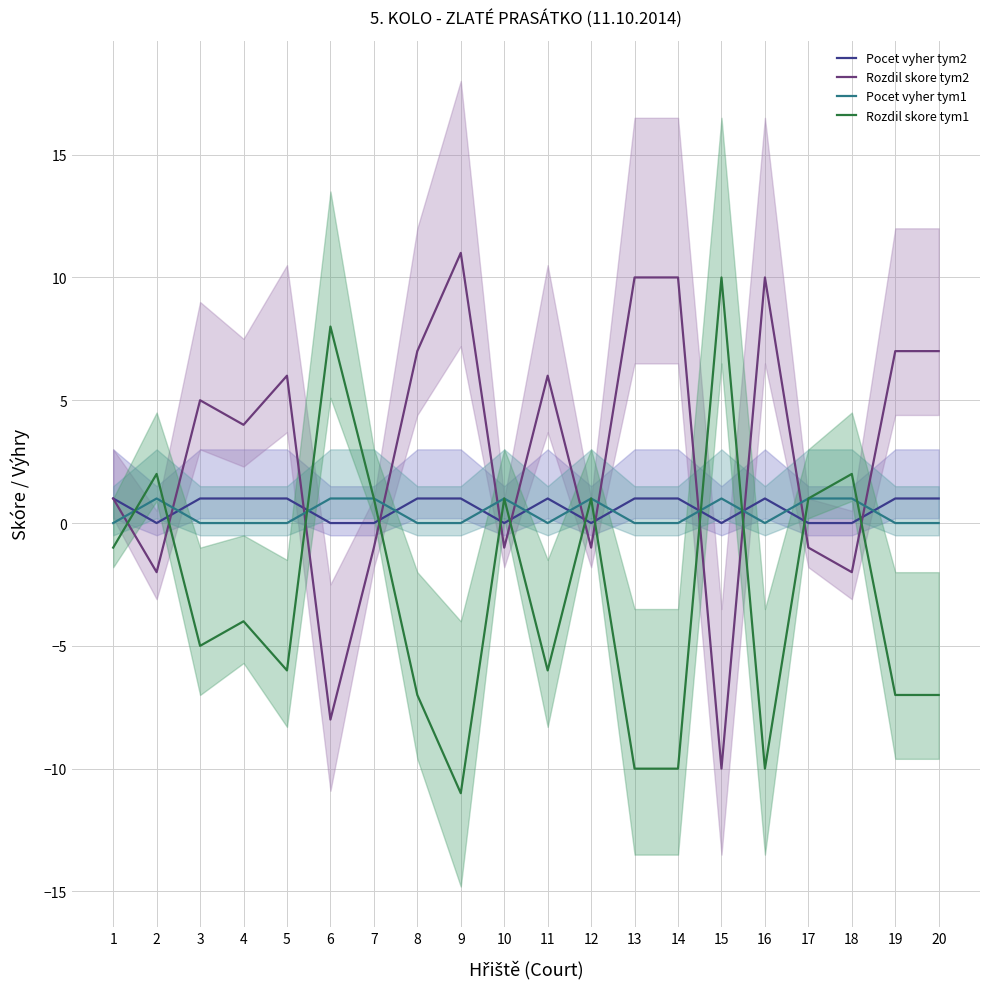

Does the chart display data point markers on the line(s)?

No